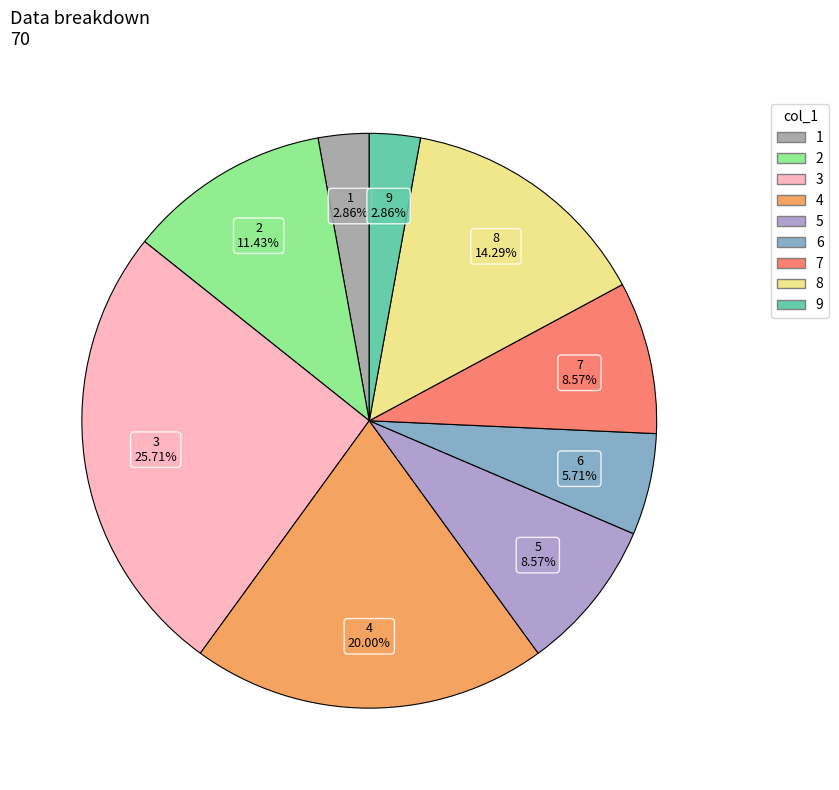

Does any single category account for the majority?

No